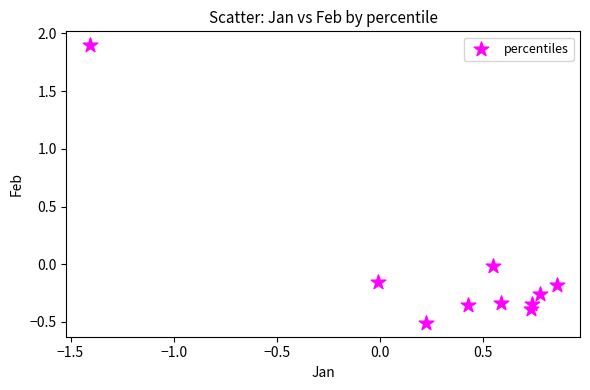

What is the range of Y values (max minus min)?

2.4